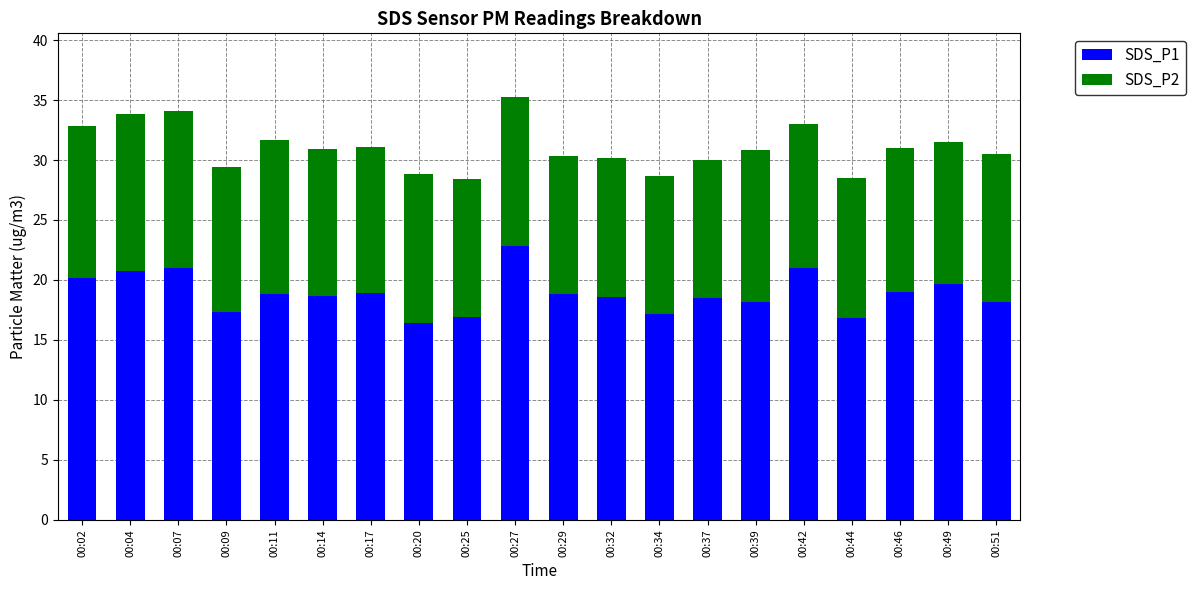

What is the total value across all series at 00:09?

29.4